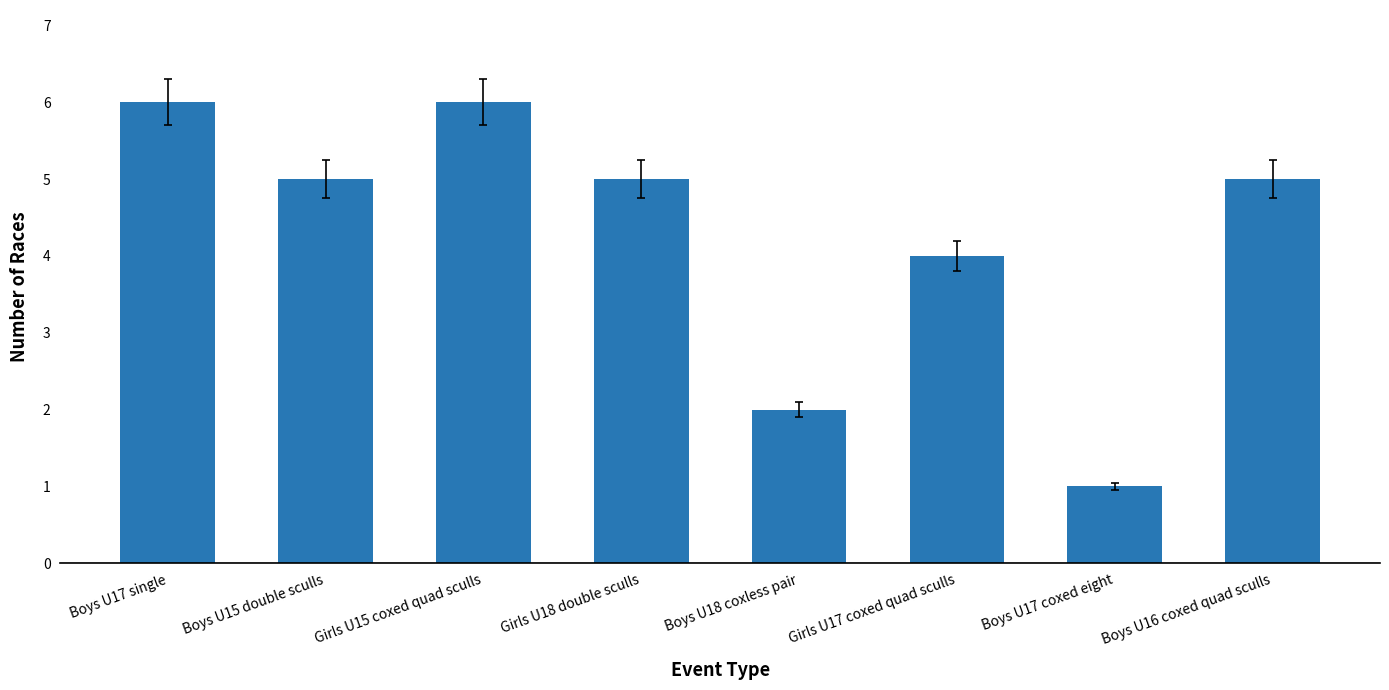

What is the label of the 4th bar from the right?

Boys U18 coxless pair